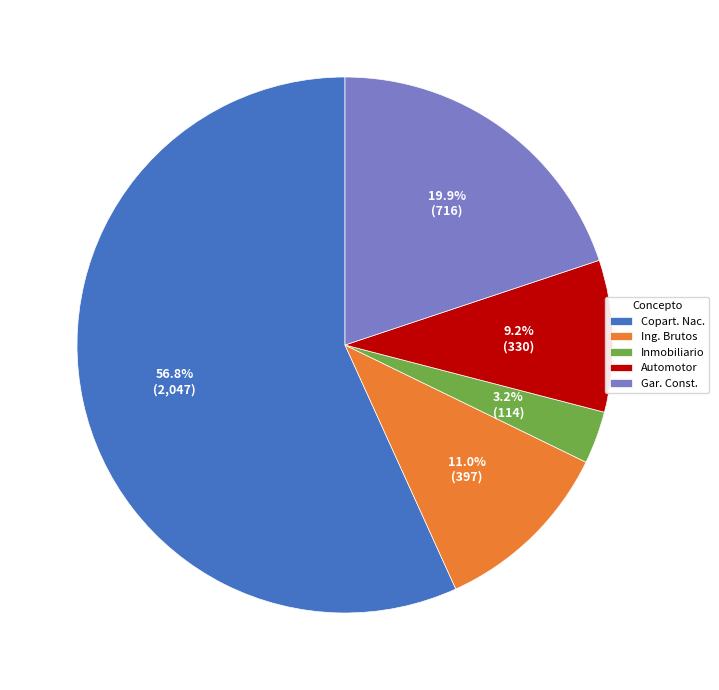

What percentage is NOT represented by Gar. Const.?

80.1%